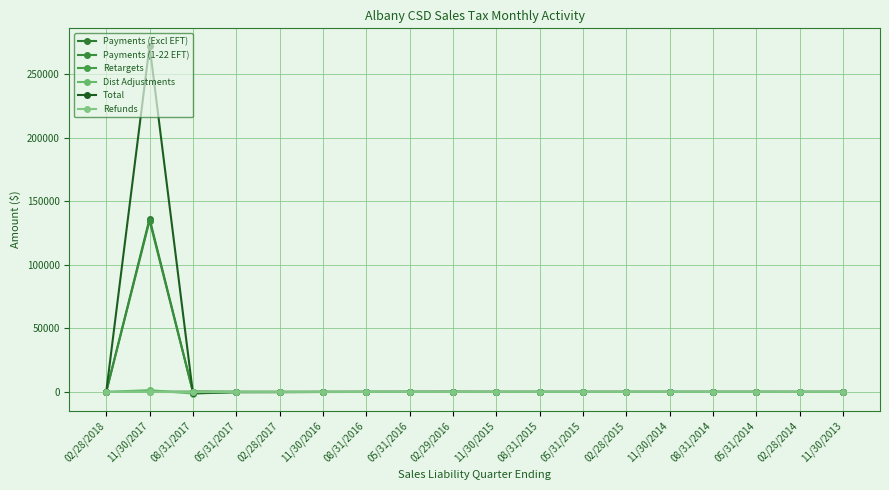

Rank the categories by Payments (Excl EFT) value from lowest to highest.

02/28/2014, 08/31/2014, 05/31/2014, 08/31/2015, 11/30/2013, 11/30/2014, 05/31/2016, 02/28/2015, 11/30/2015, 11/30/2016, 02/29/2016, 08/31/2016, 05/31/2017, 05/31/2015, 02/28/2017, 02/28/2018, 08/31/2017, 11/30/2017